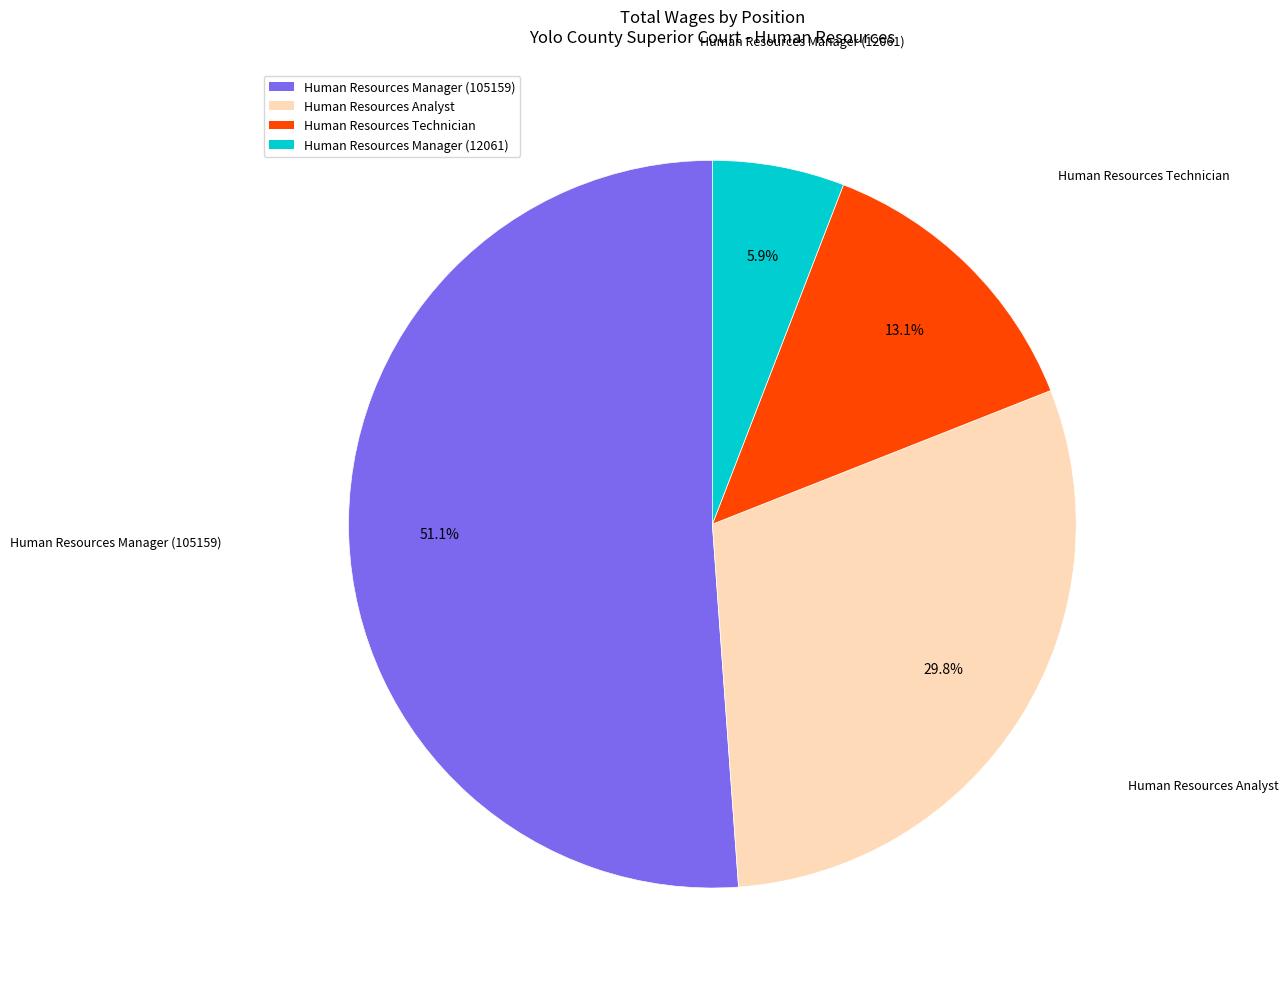

To the nearest percent, what is the difference between the Human Resources Manager (12061) and Human Resources Analyst slice percentages?

24%